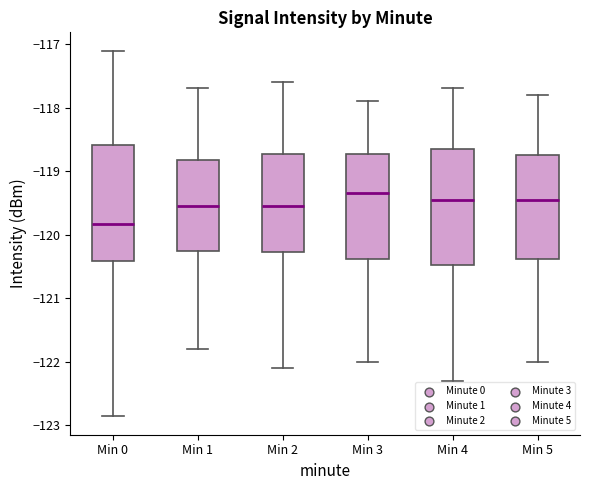

Which box has the lowest median line?

Min 0